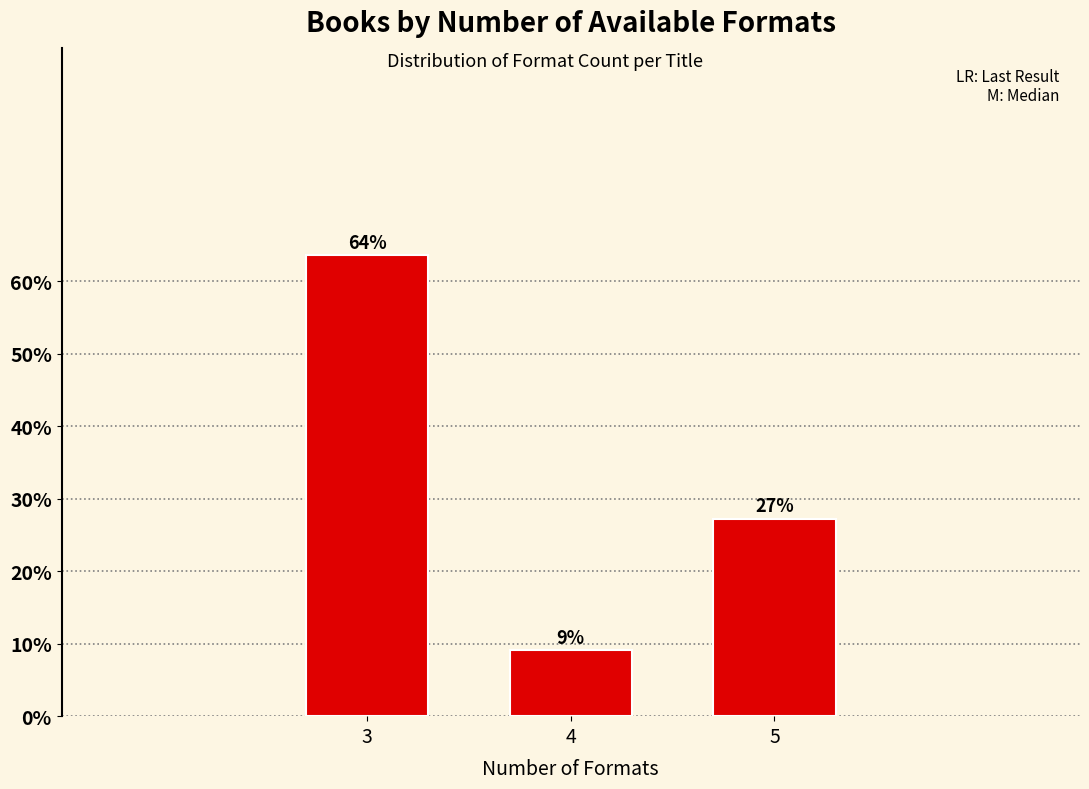

How many bars are there in total?

3